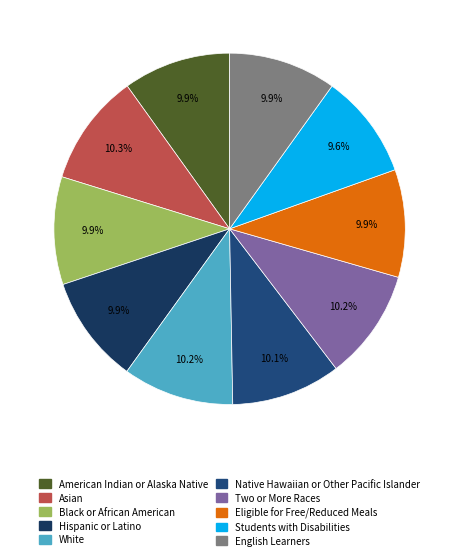

Is it true that English Learners is 1% of the pie?

False